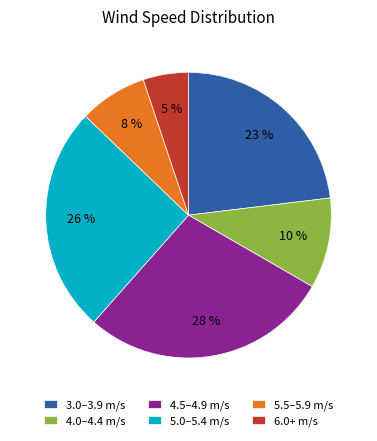

Does any single category account for the majority?

No